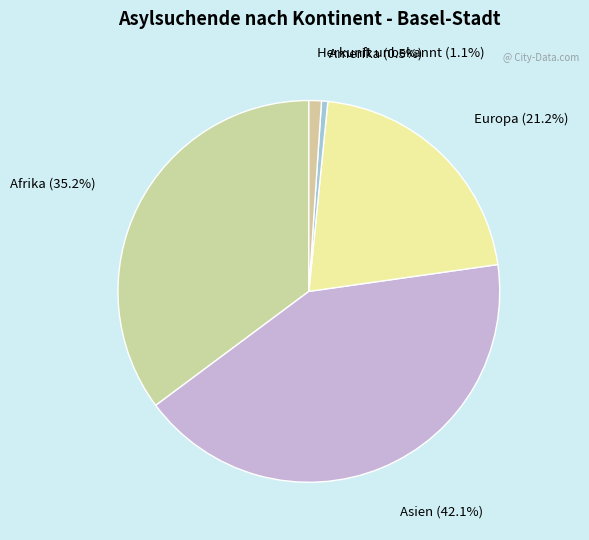

Count the number of slices in the pie.

5